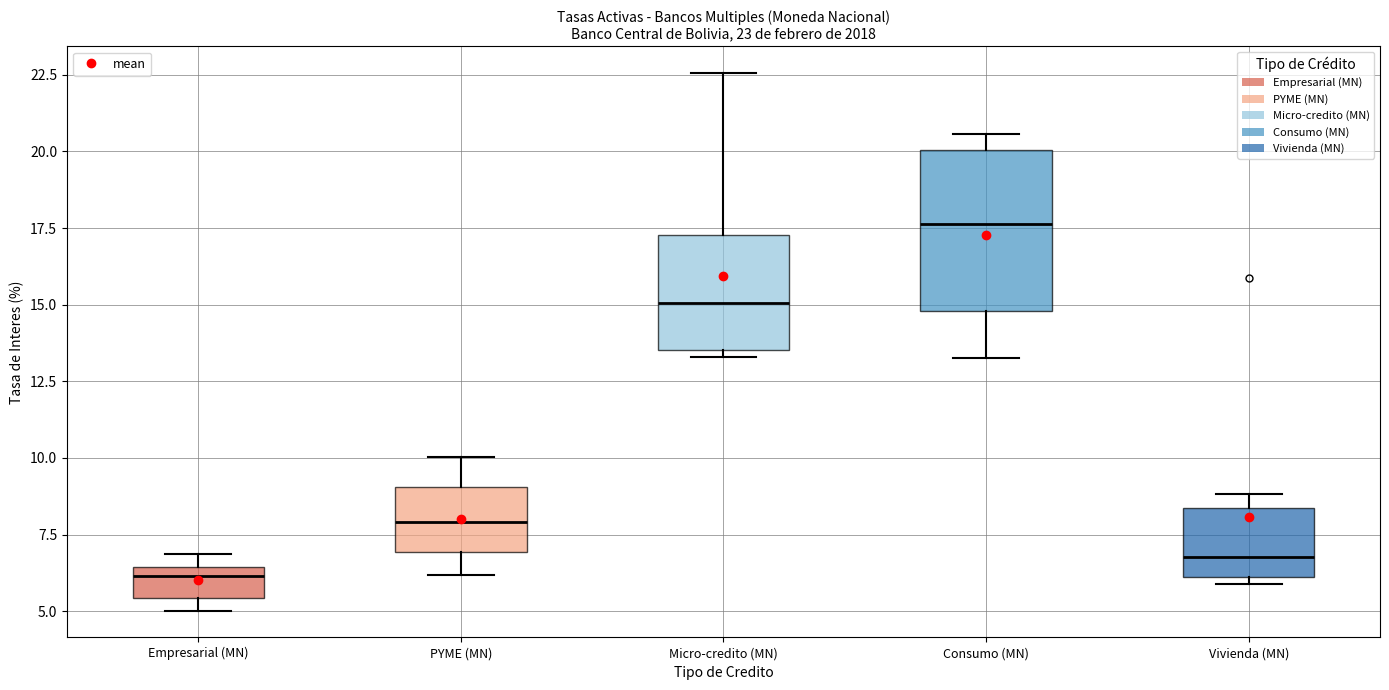

Which box's median line is the highest?

Consumo (MN)